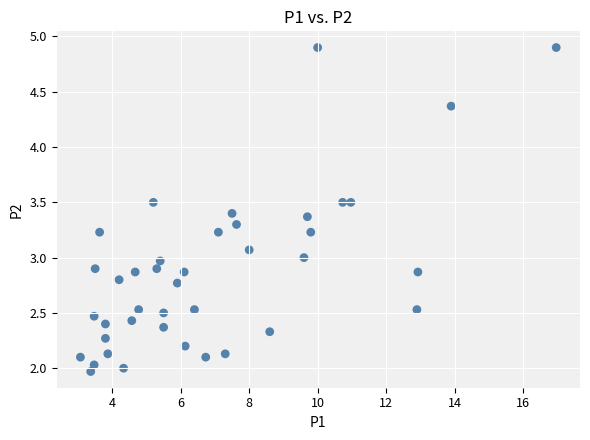

What is the range of X values (max minus min)?

13.9